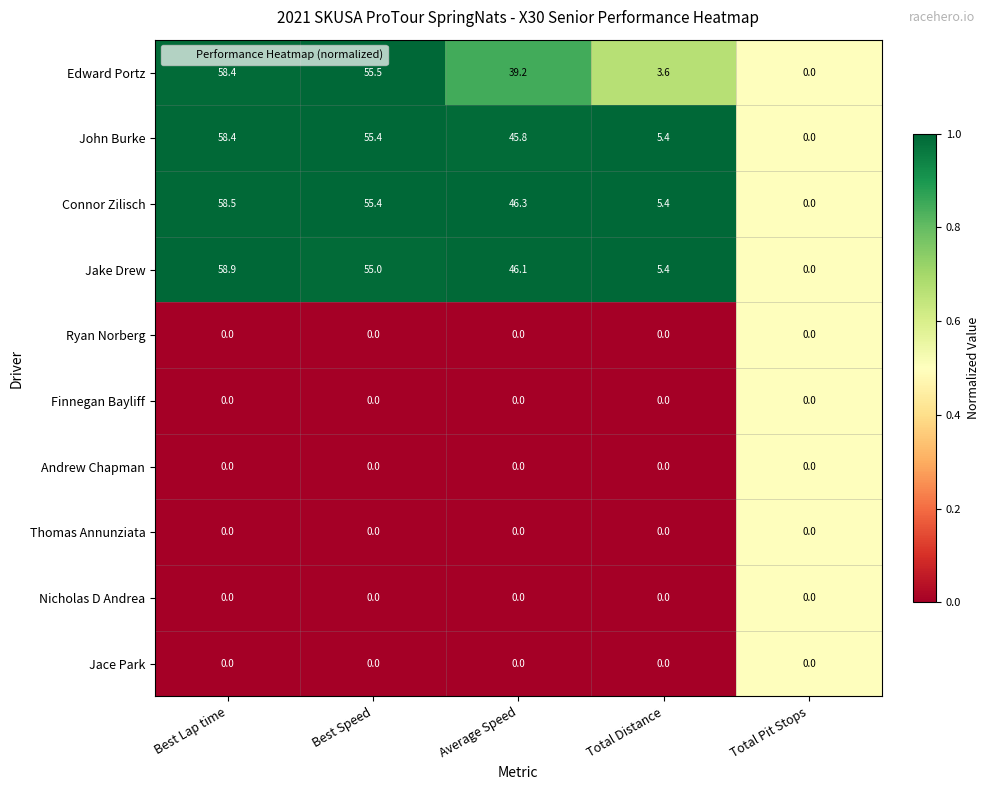

What is the spread (max minus min) of values at Total Distance?

5.4